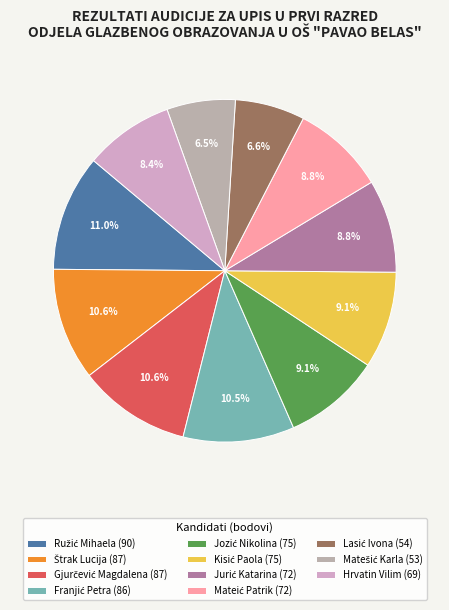

Which category has the smallest portion of the pie?

Matešić Karla (53)